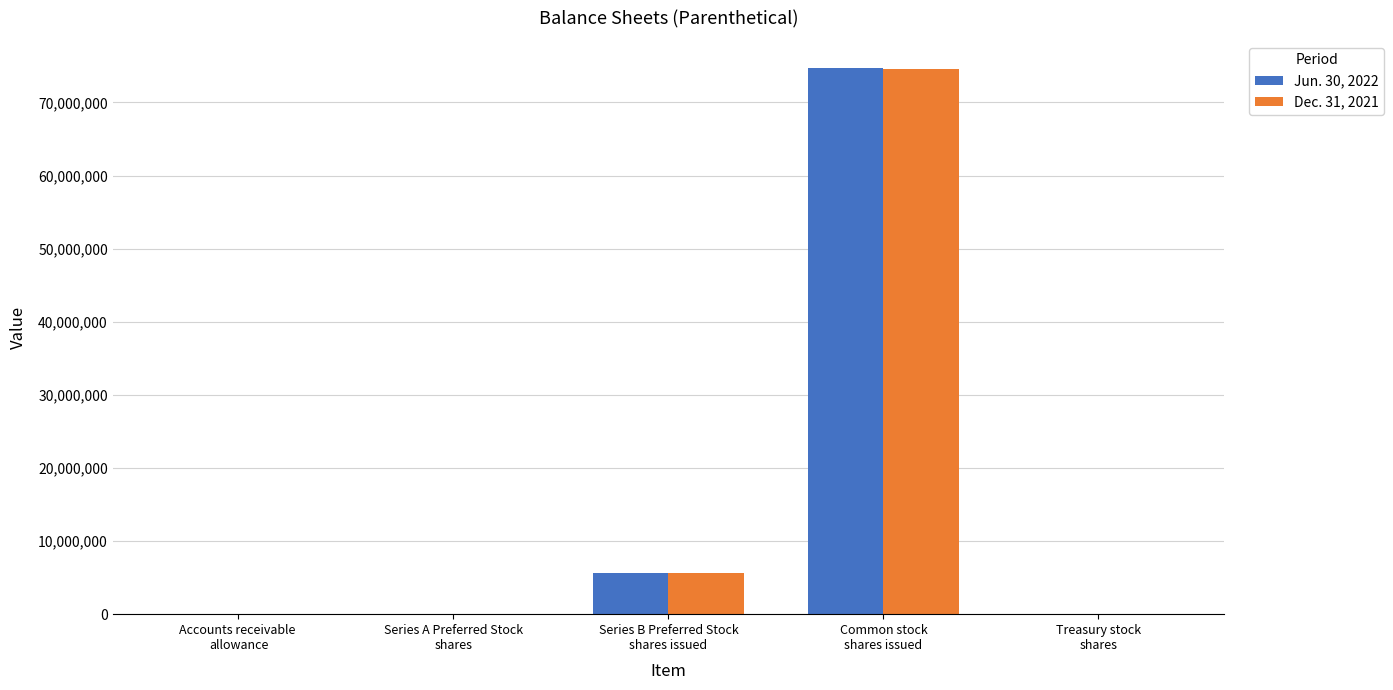

What is the greatest value displayed?

74686056